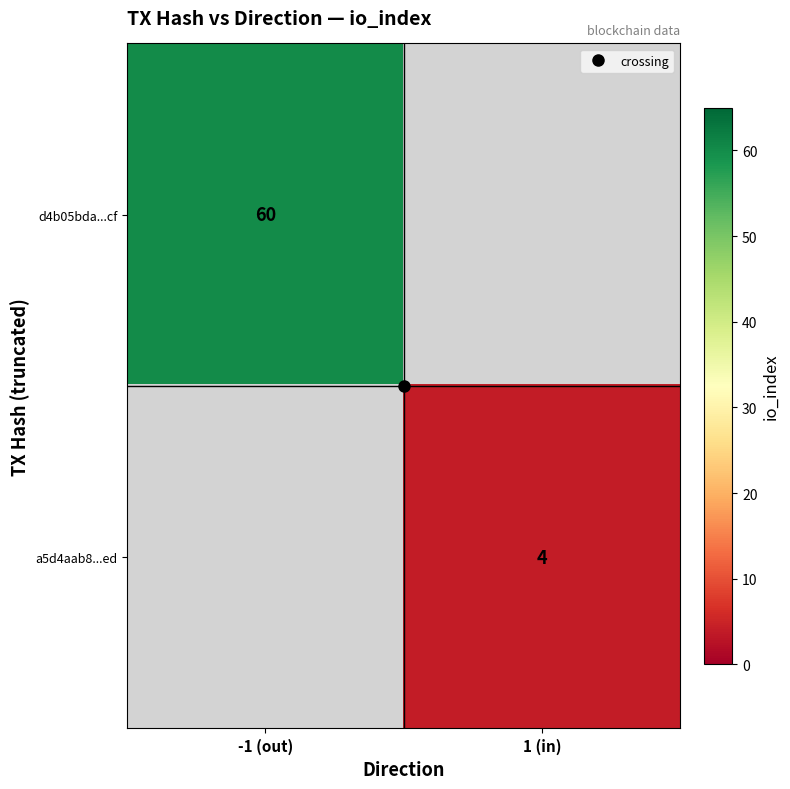

At which label is d4b05bda...cf closest to 60?

-1 (out)